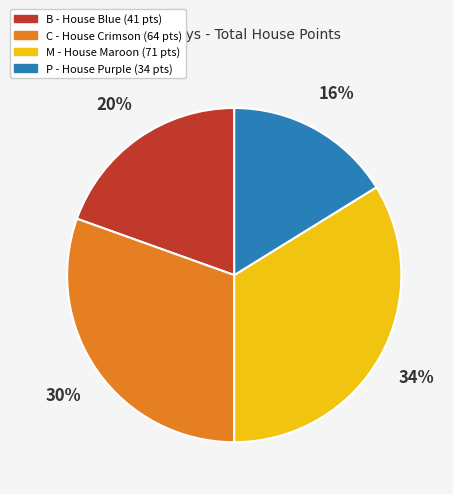

Do C and M together represent more than half of the pie?

Yes